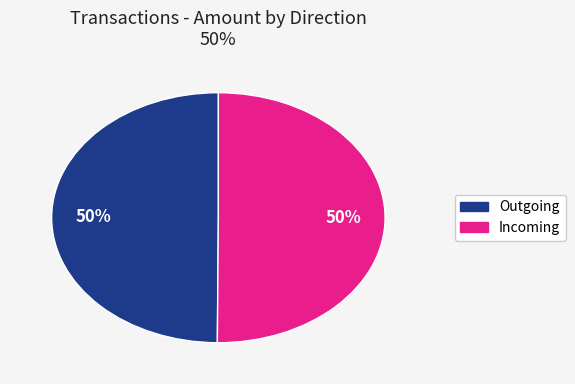

To the nearest percent, what is the average slice percentage?

50%